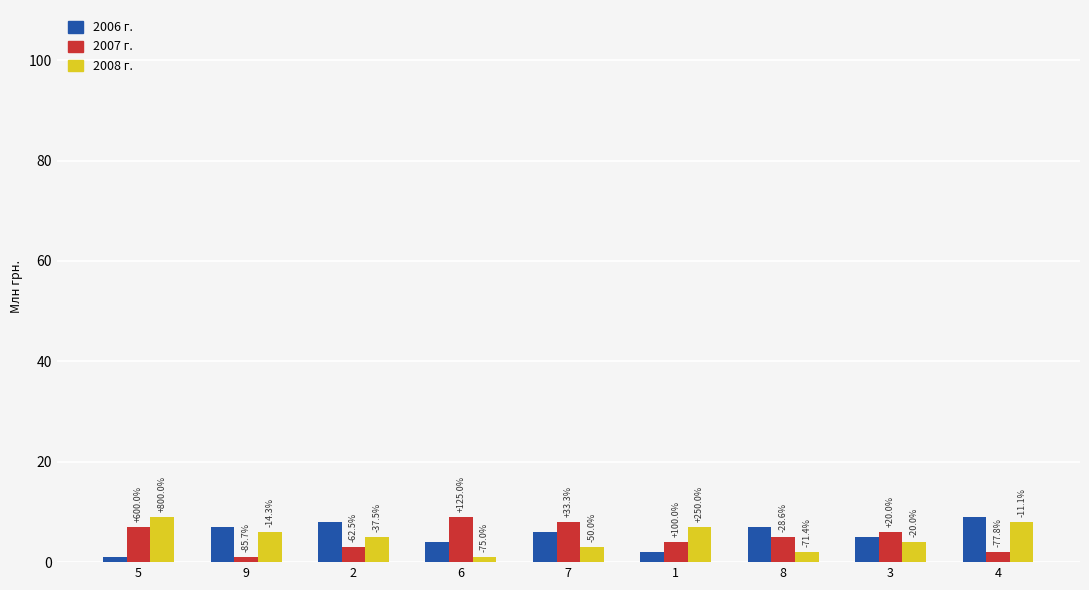

What is the difference between the 2006 г. values at 7 and 8?

1